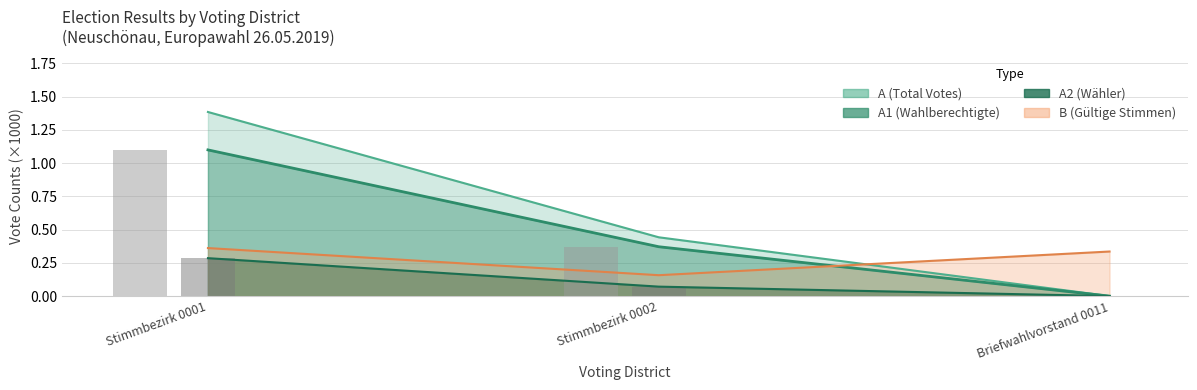

Which has a higher value, Stimmbezirk 0001 or Briefwahlvorstand 0011?

Stimmbezirk 0001